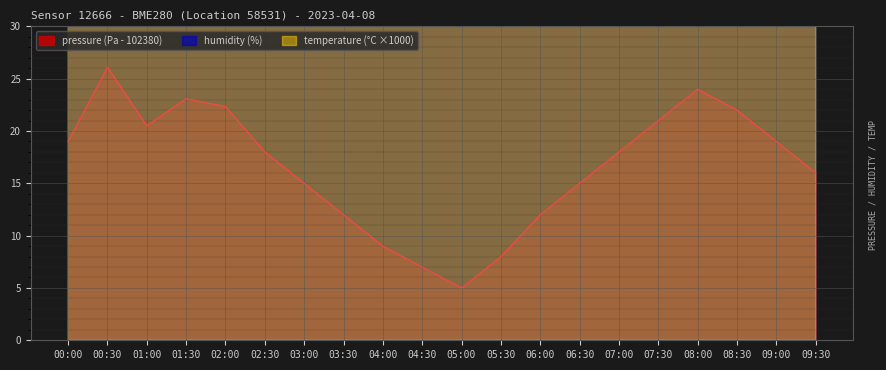

What is the approximate value of pressure at 03:30?

12.0